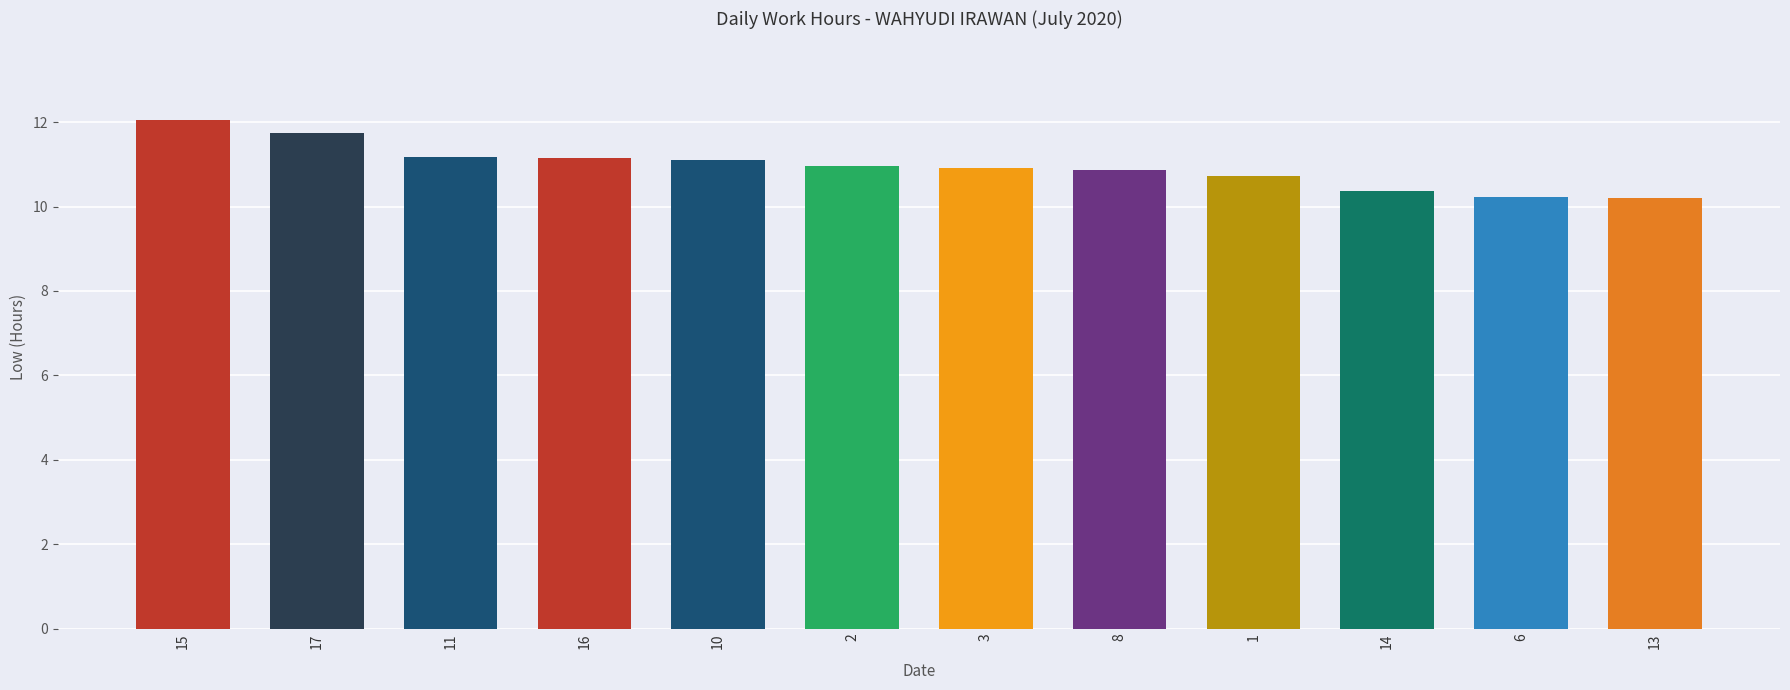

What is the change in value from 15 to 14?

-1.7